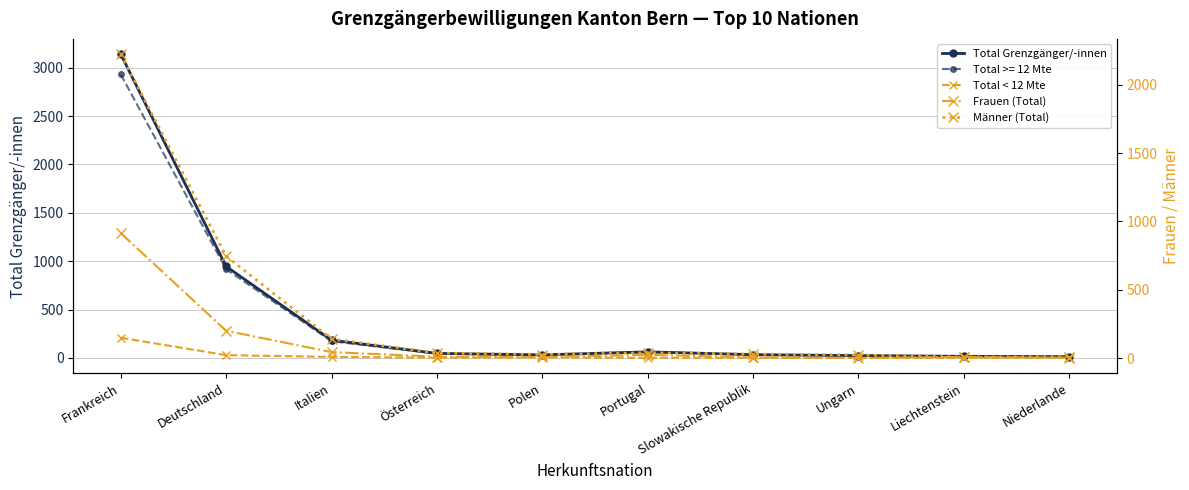

Which series has the largest range (max minus min)?

Total Grenzgänger/-innen